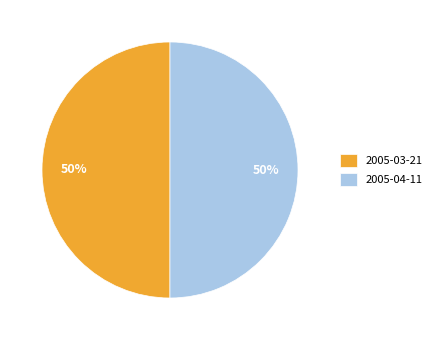

Approximately how many times larger is the value at 2005-04-11 compared to 2005-03-21?

1.0